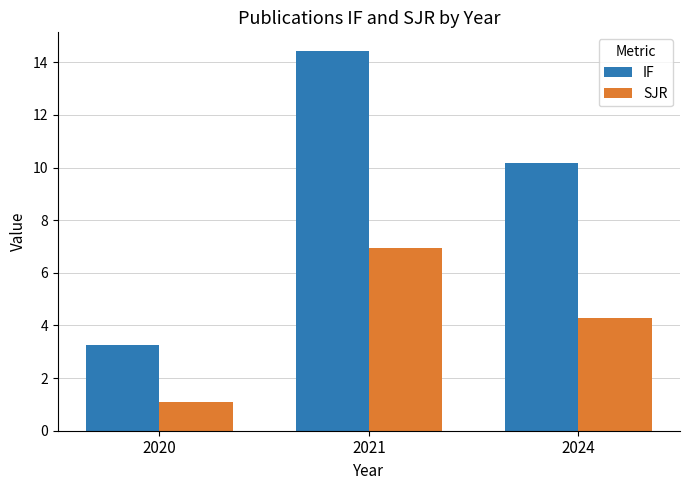

What is the maximum value shown in the chart?

14.4